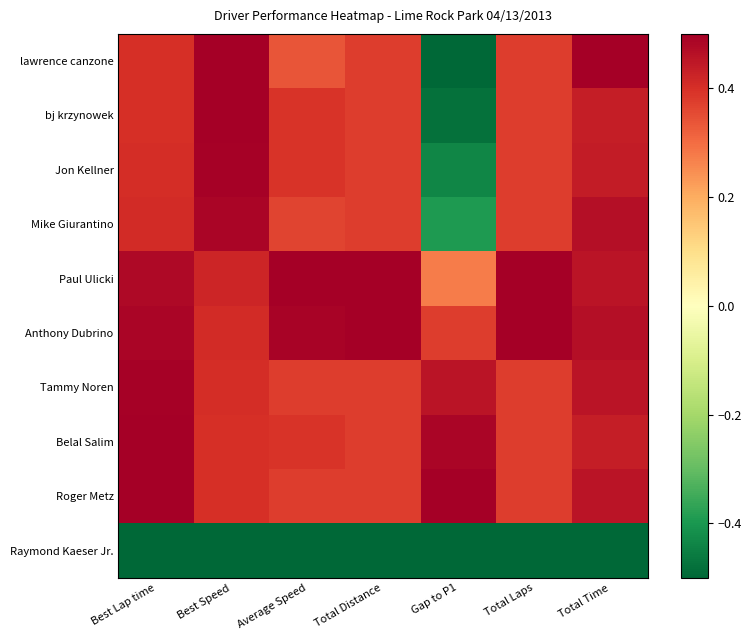

What is the spread (max minus min) of values at Total Laps?

1.0